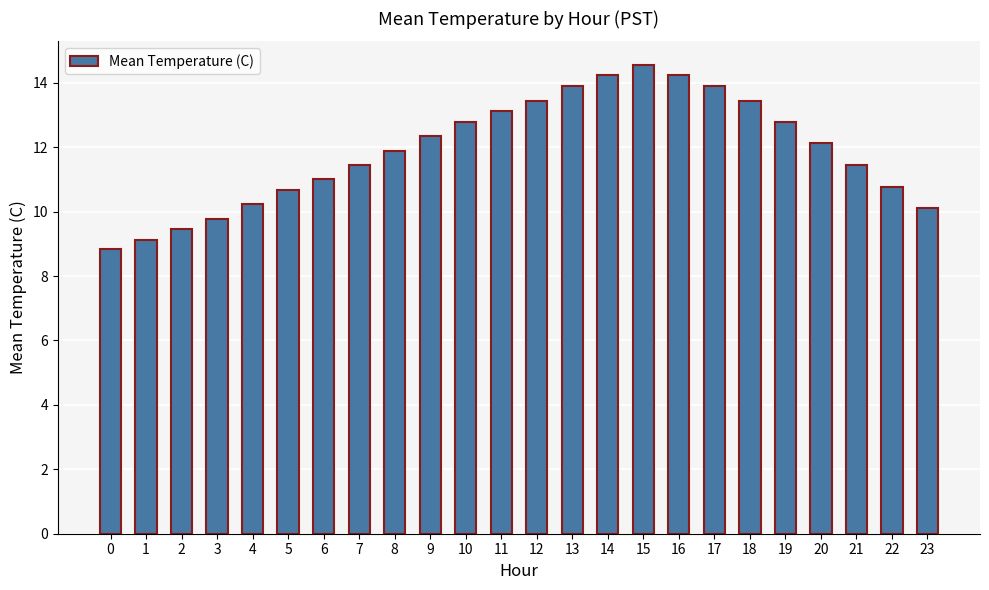

How many values are below 12?

12